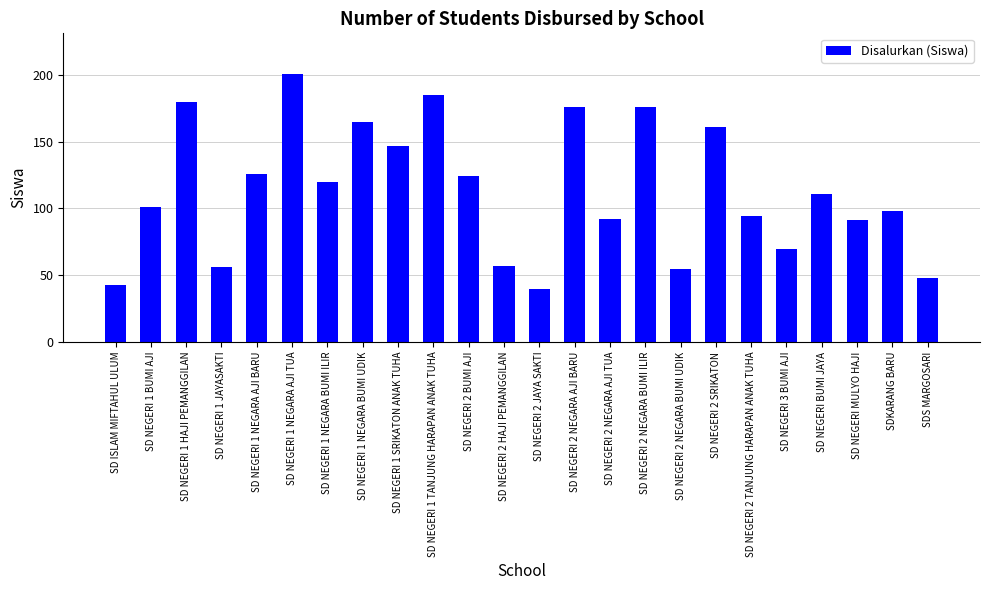

Is it true that the value at SD NEGERI BUMI JAYA is 186?

False